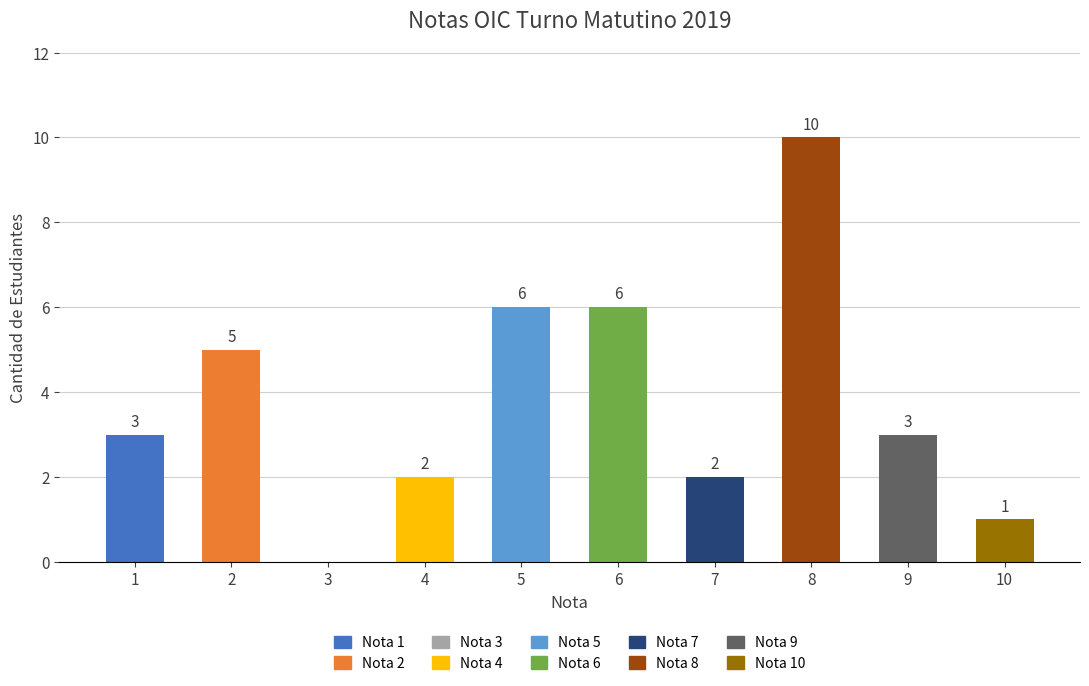

True or false: the data shows 4 at 9.

False